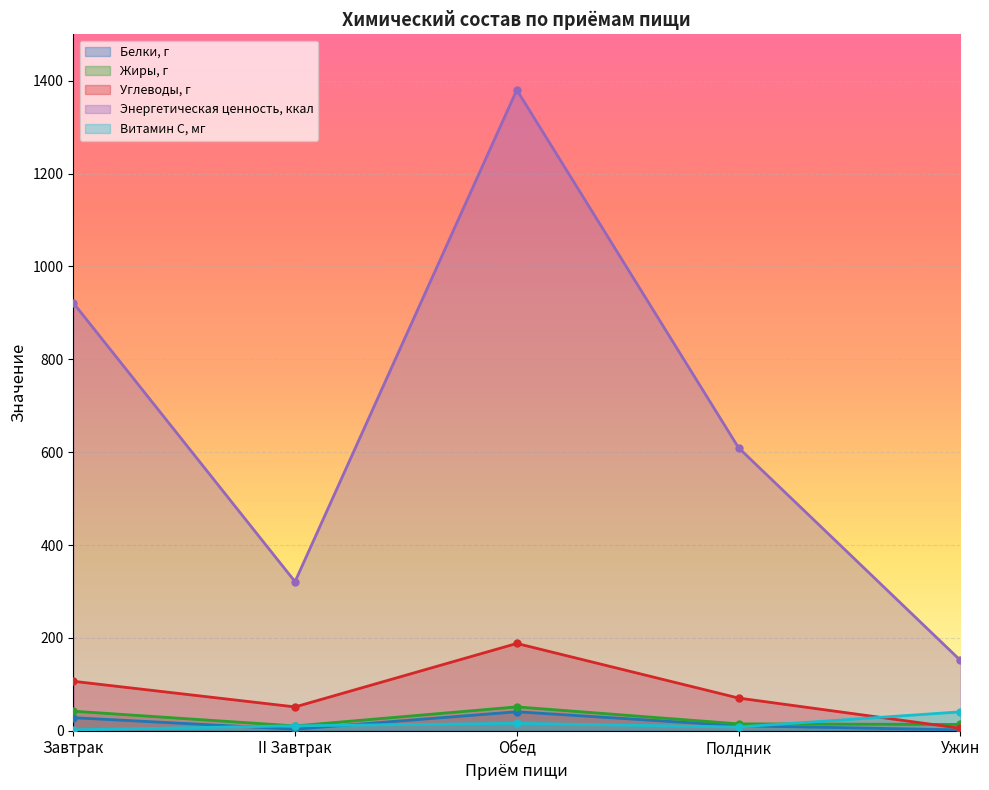

Where does the Жиры, г series first go above 14?

Завтрак